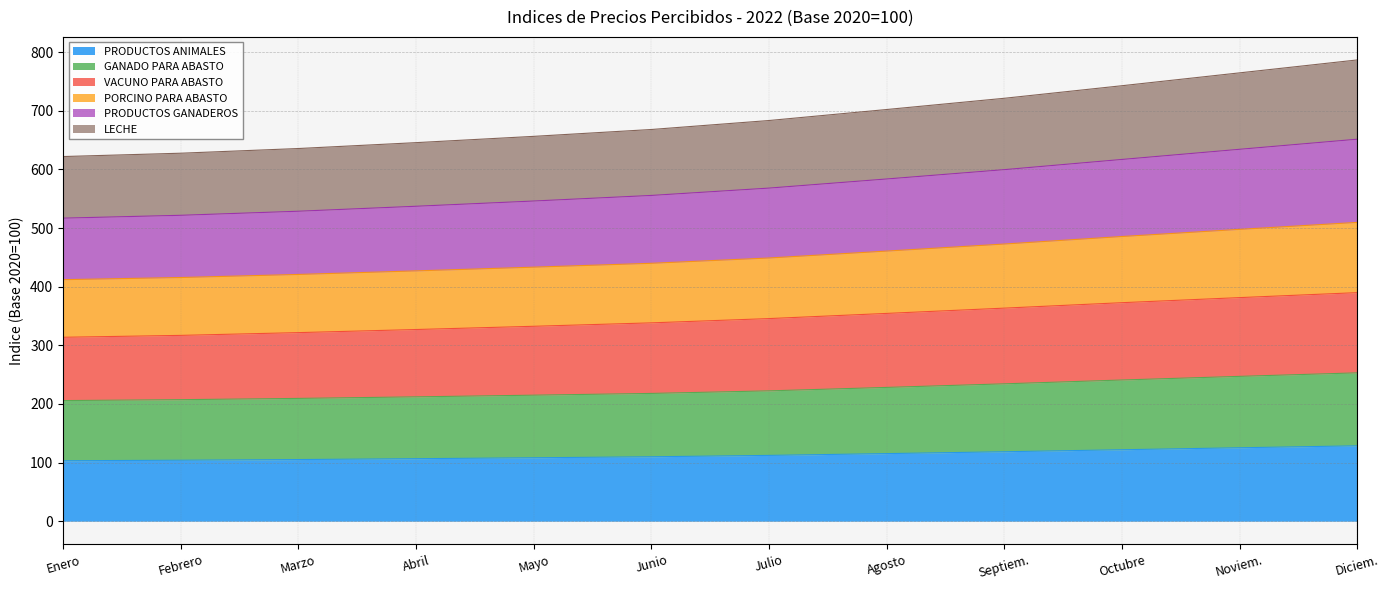

The PRODUCTOS GANADEROS series shows 807.0 at Octubre. True or false?

False